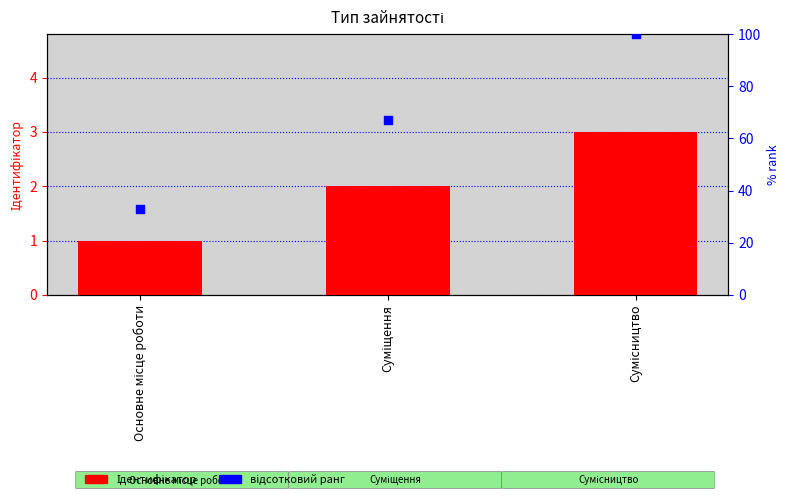

What is the total value across all series at Основне місце роботи?

34